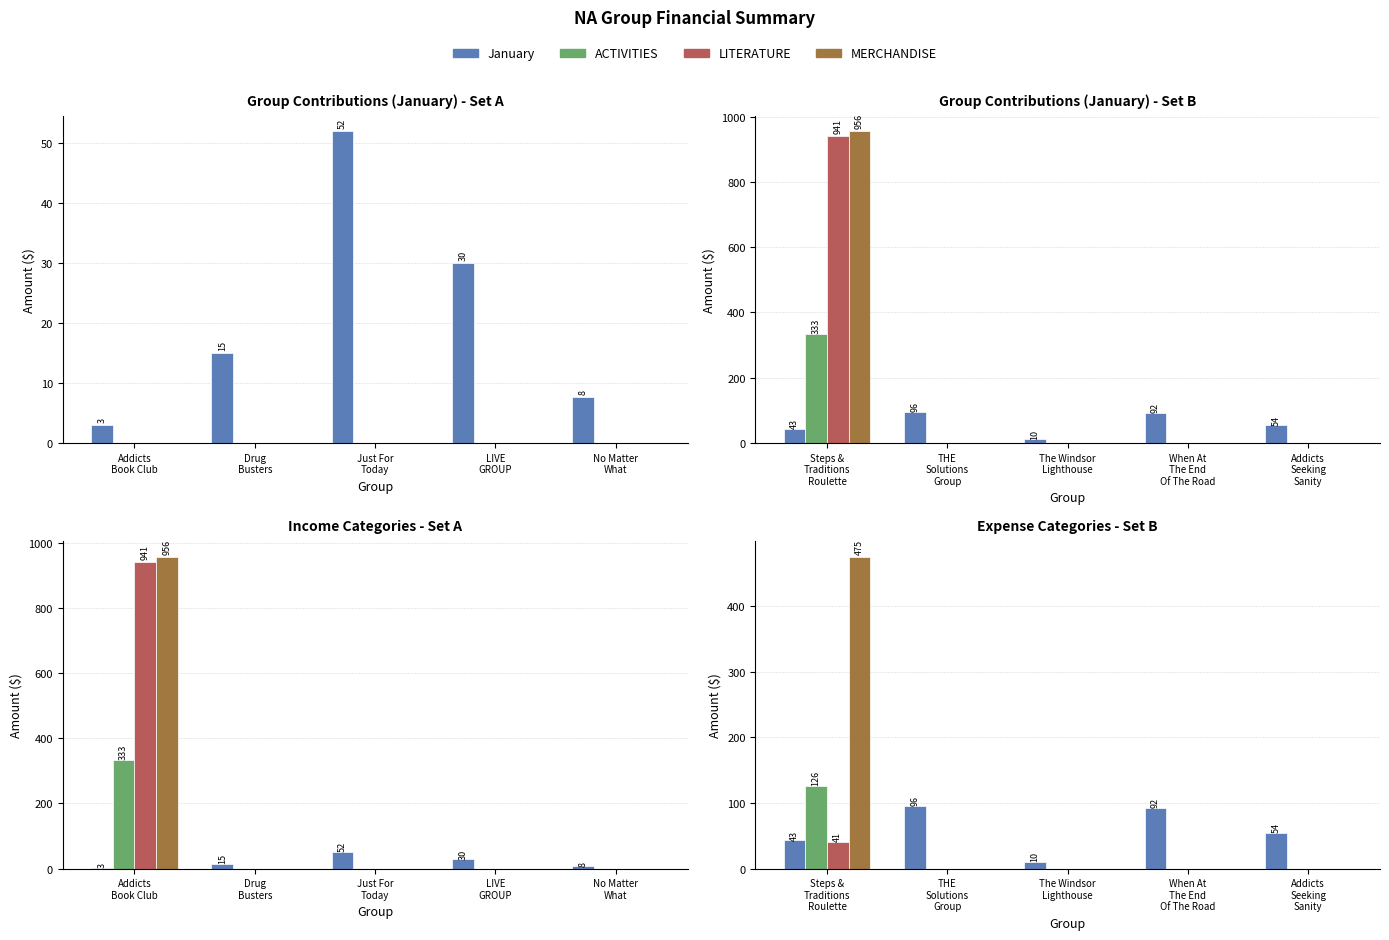

Which series has the largest range (max minus min)?

MERCHANDISE